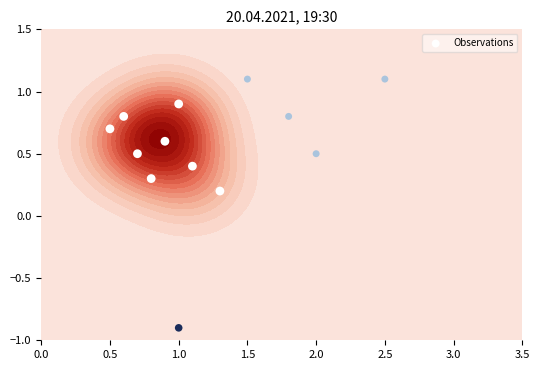

What is the sum of the values at 9 and 10?

1.3